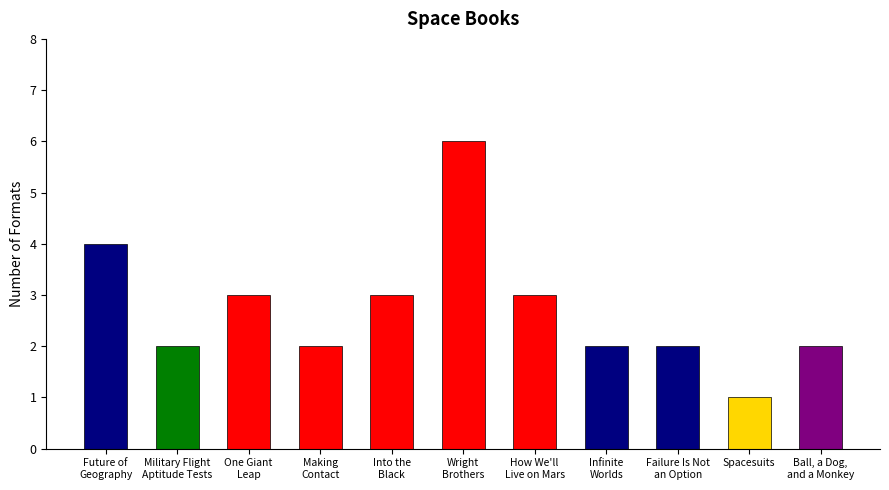

What is the sum of all values?

30